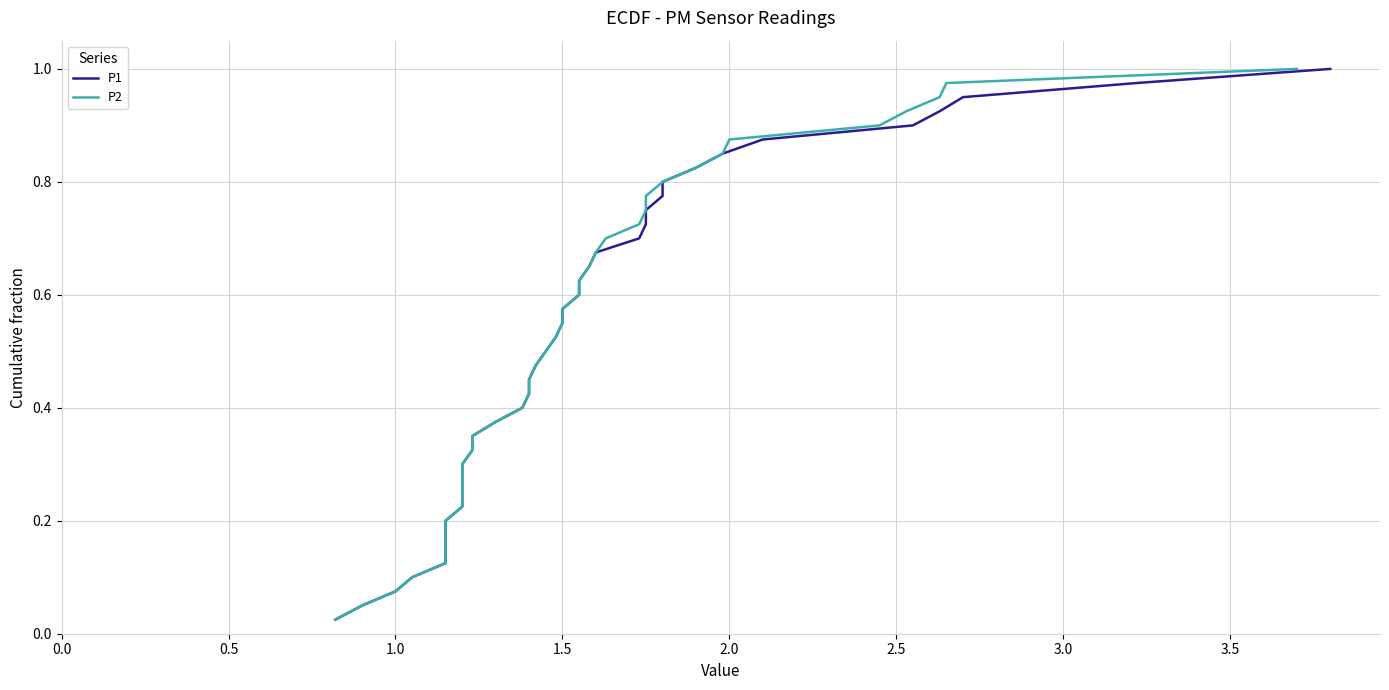

True or false: P1 has more than 0 points higher than both neighbors.

False